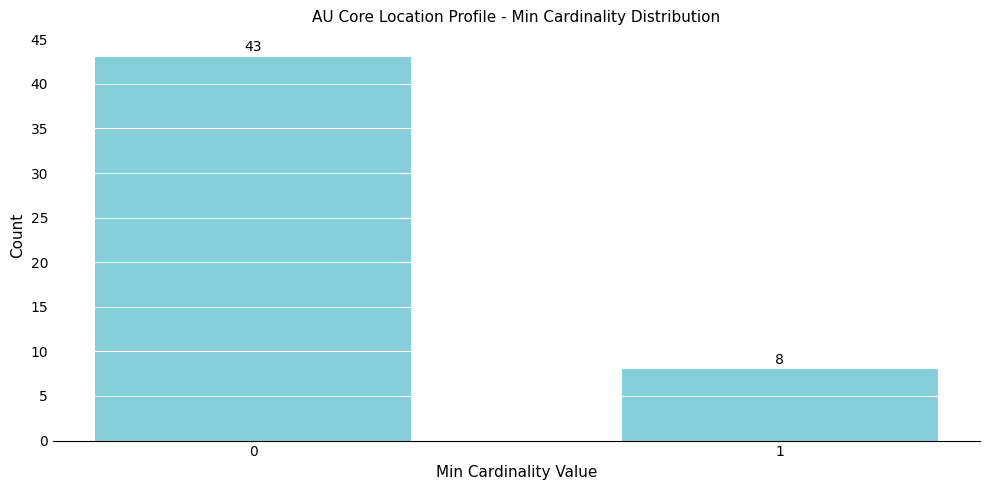

Reading left to right, transcribe all the data shown in this chart.

43	8